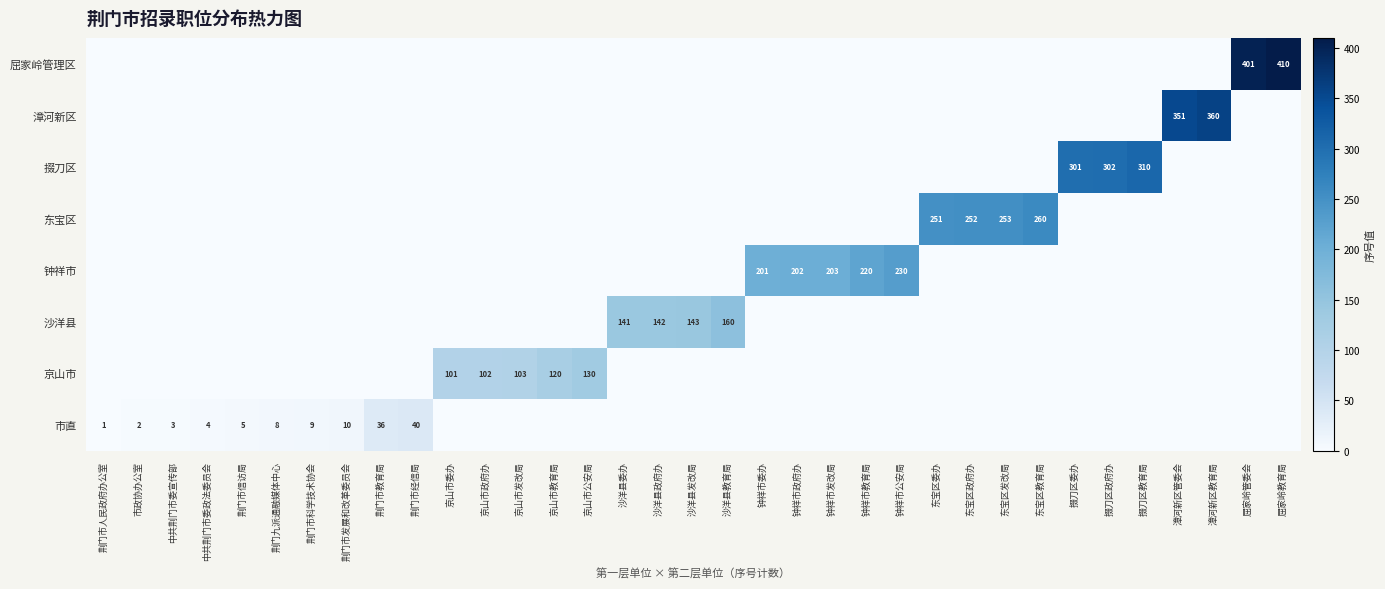

At how many categories does at least one series exceed 108?

22